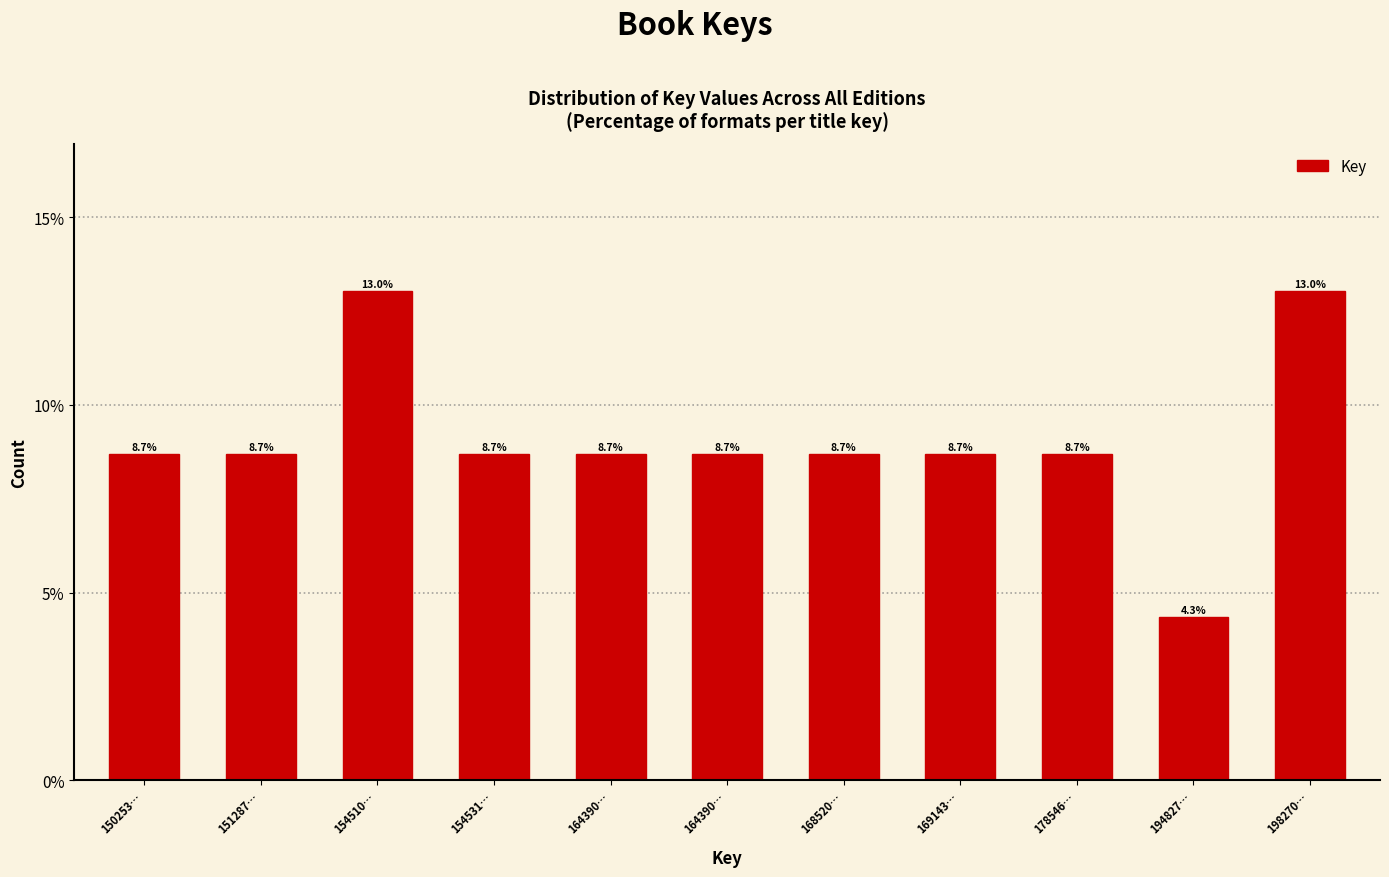

How many bars are there in total?

11